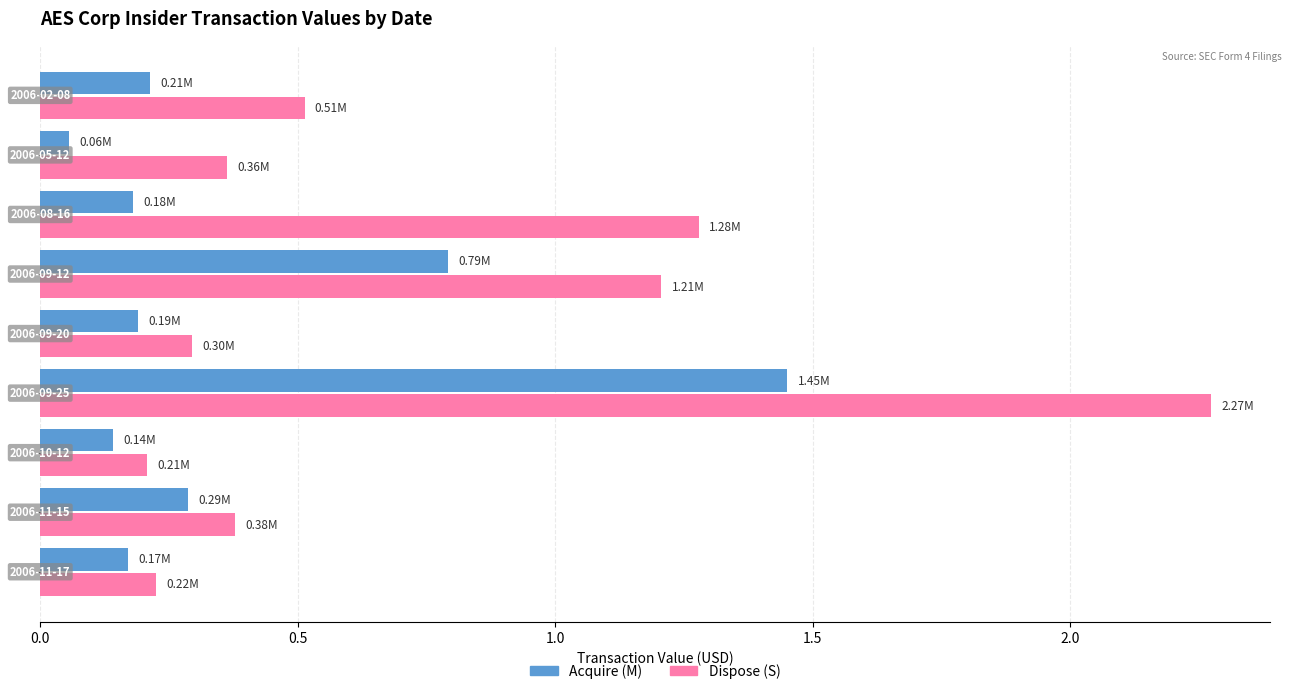

Which series has the largest range (max minus min)?

Dispose (S)